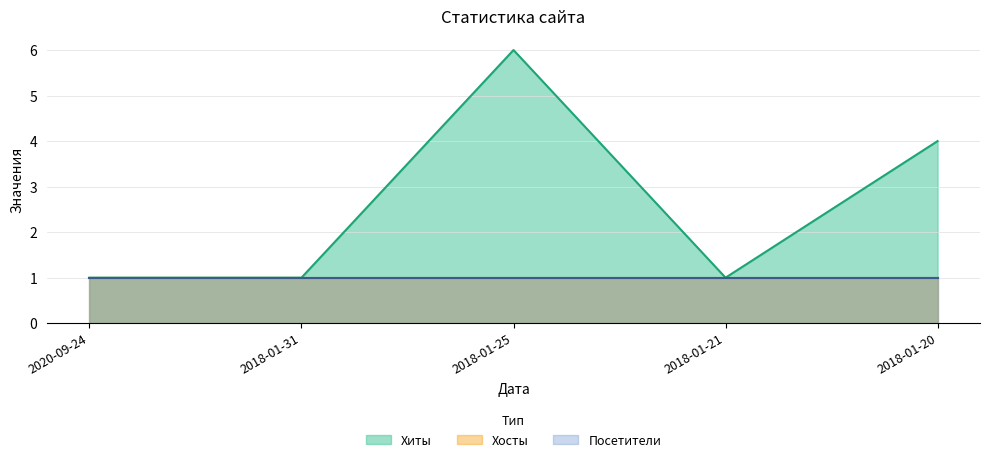

True or false: Посетители has a value of 1 at 2018-01-21.

True